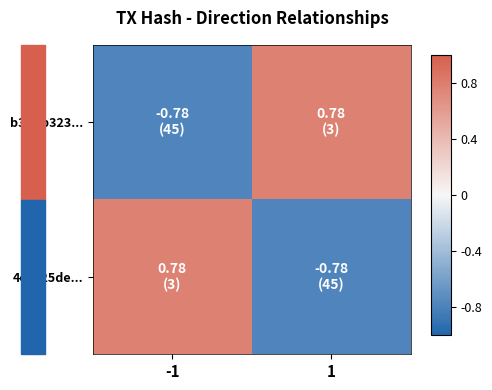

Reading left to right, extract all data points from this chart.

b3d6b323...: -1=-0.8	1=0.8
4ec125de...: -1=0.8	1=-0.8